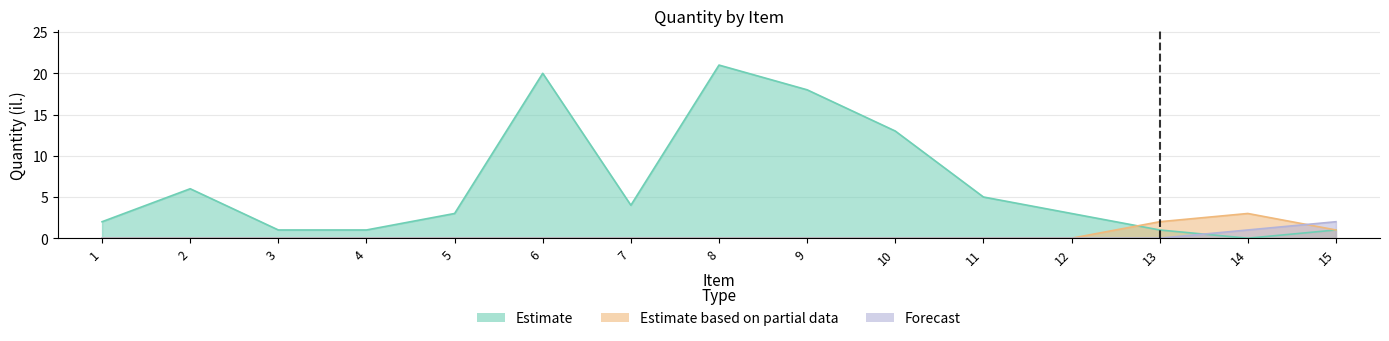

Which has a higher value, 13 or 4?

13